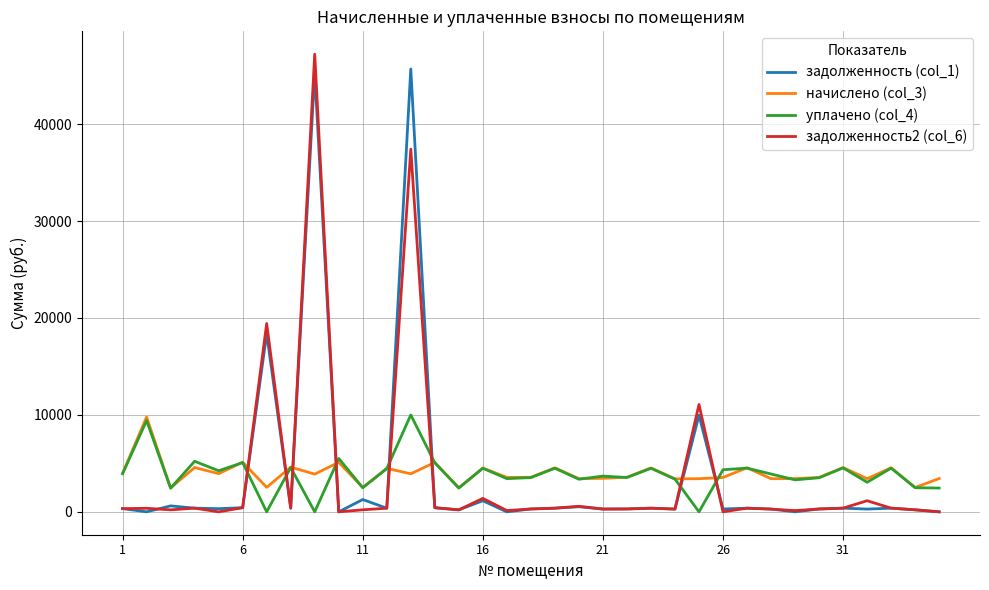

What is the maximum value shown in the chart?

47213.8